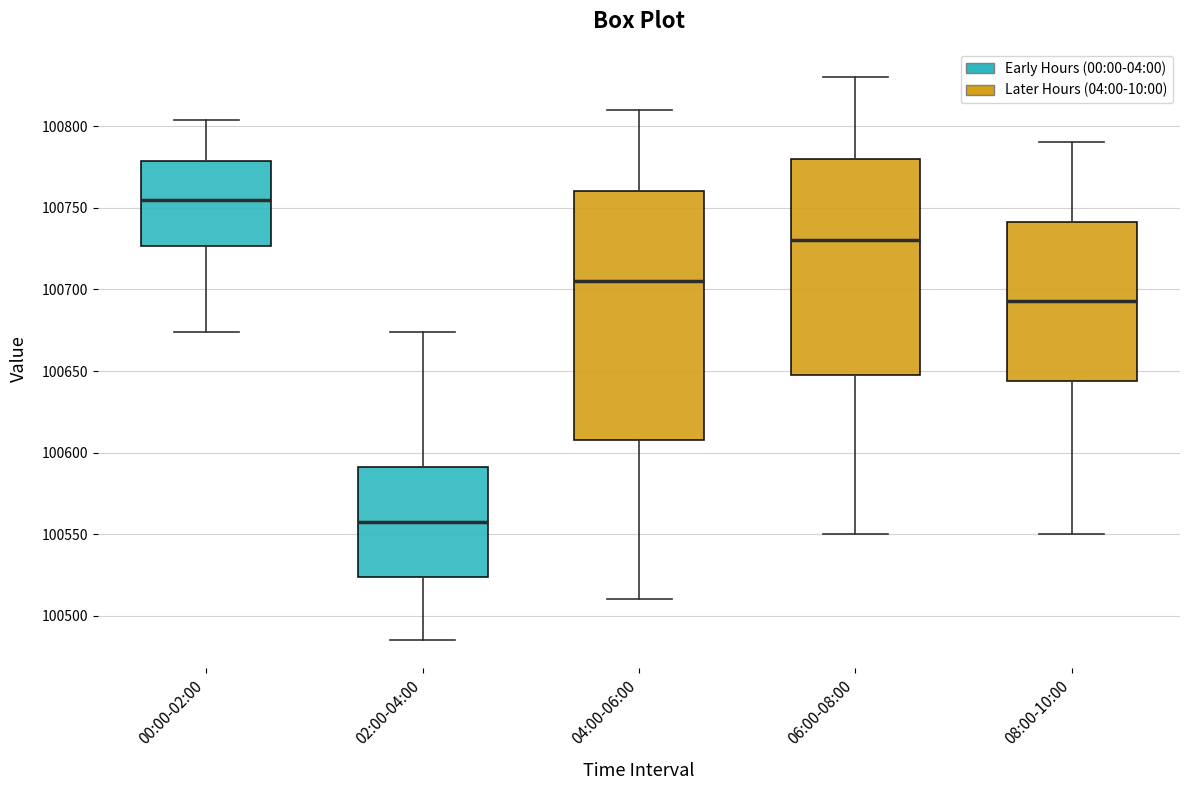

Where is the lower edge of the box for 00:00-02:00 on the y-axis? The values are not printed on the chart, so give them approximately, as read against the axis.

100725